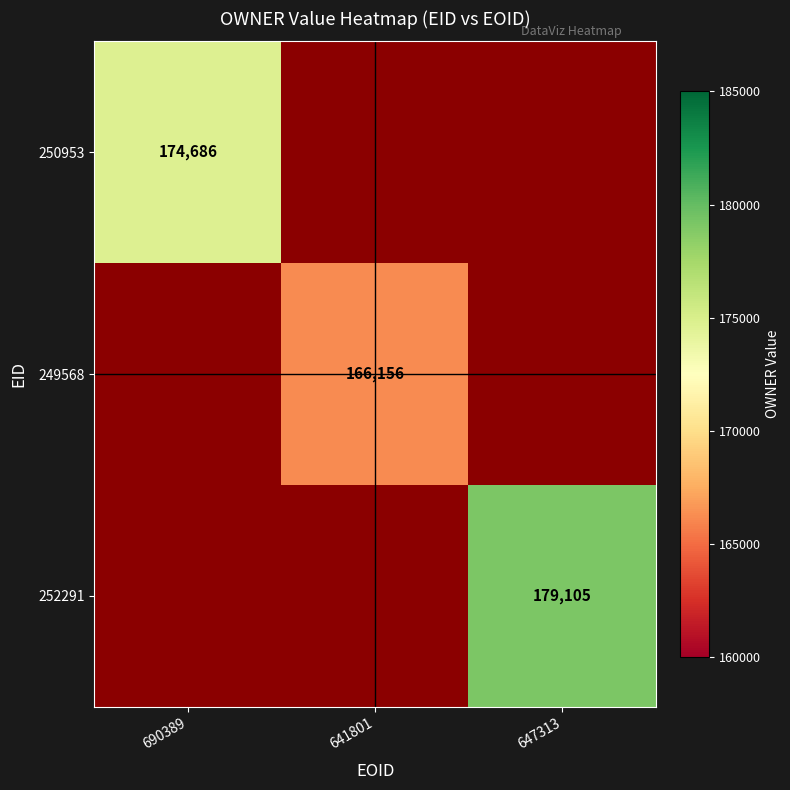

Is it true that 252291 equals 179105 at 647313?

True